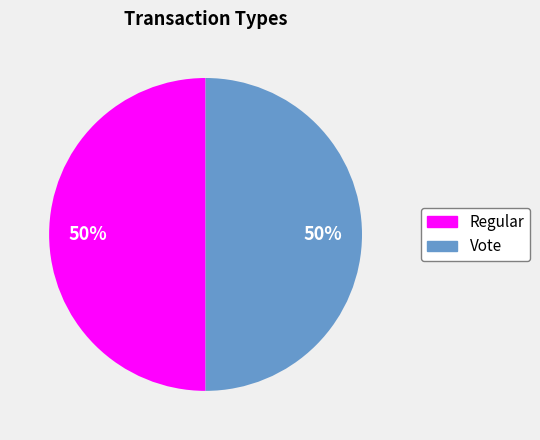

Approximately how many times larger is the value at Regular compared to Vote?

1.0